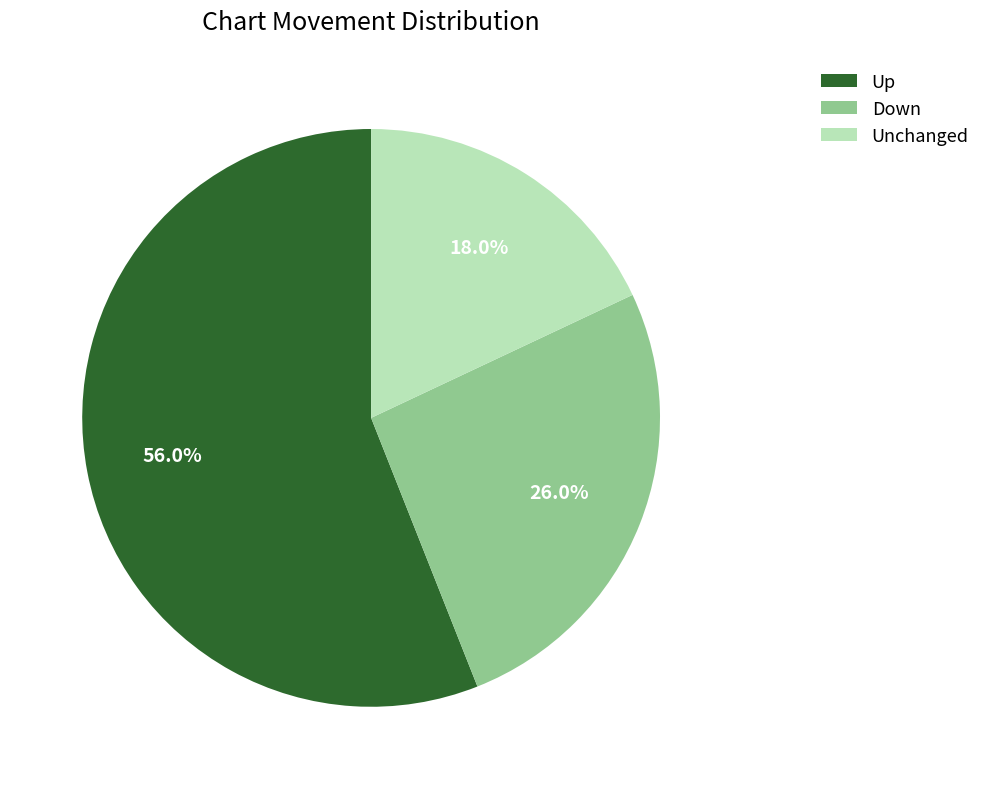

Rank the categories by value from highest to lowest.

Up, Down, Unchanged